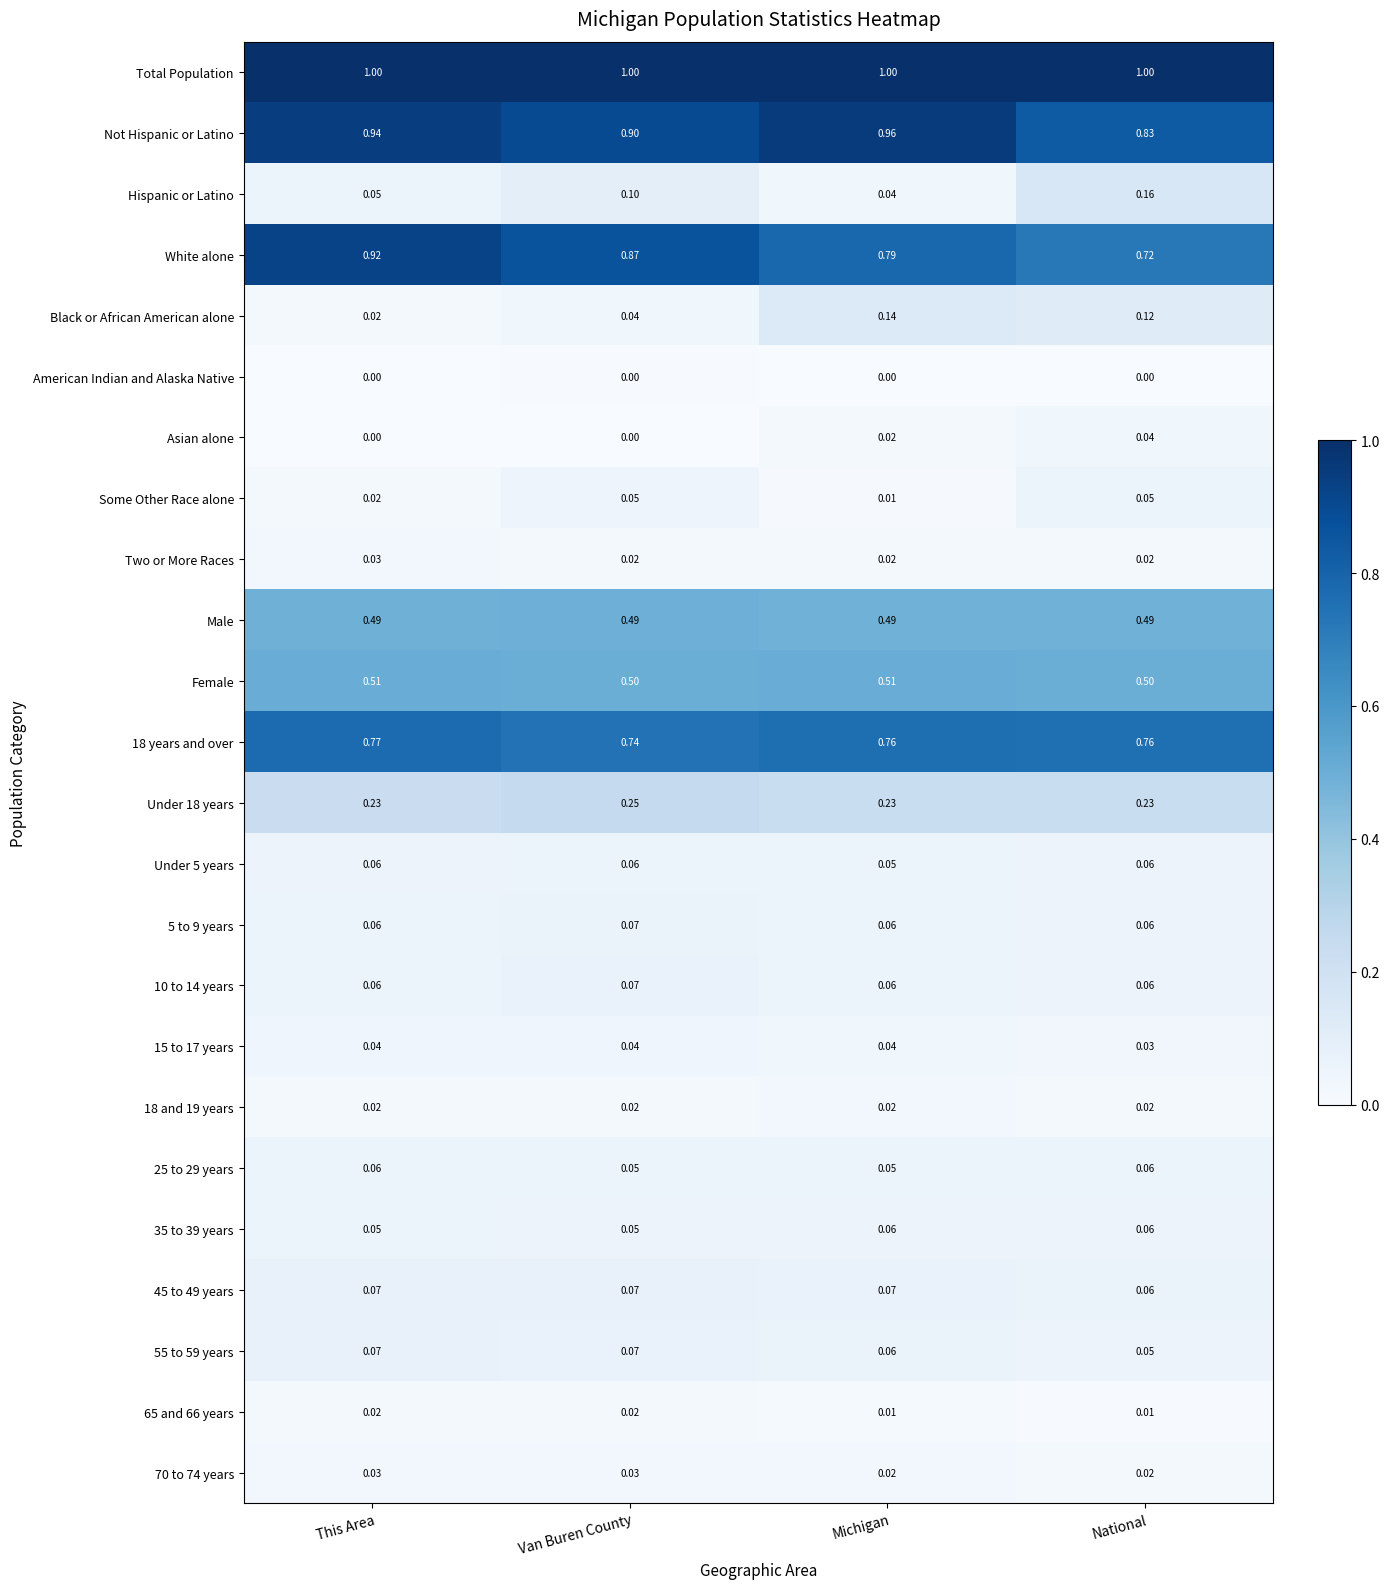

Which series has the largest total across all categories?

Total Population